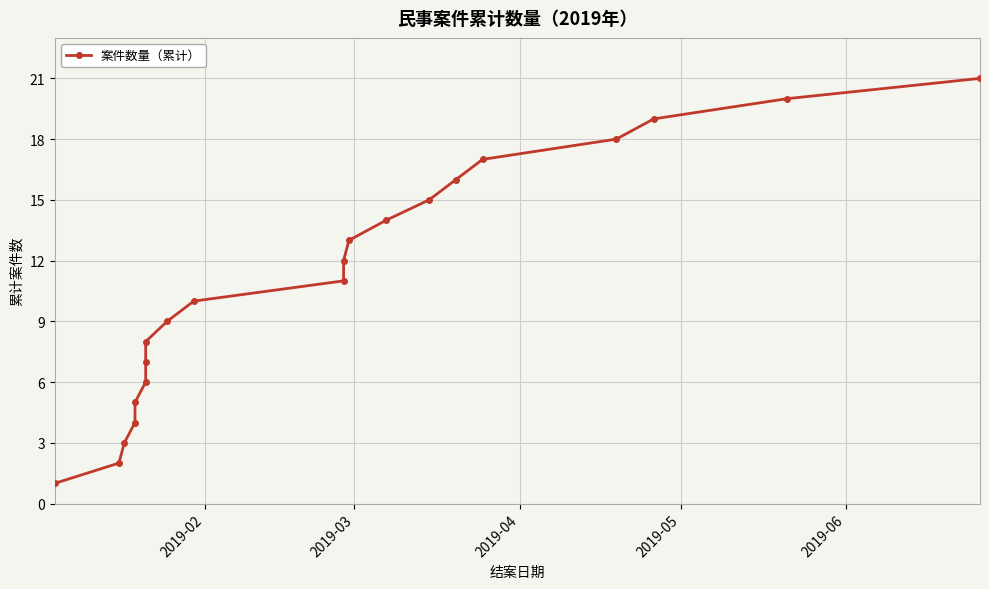

How many lines are shown in the chart?

1